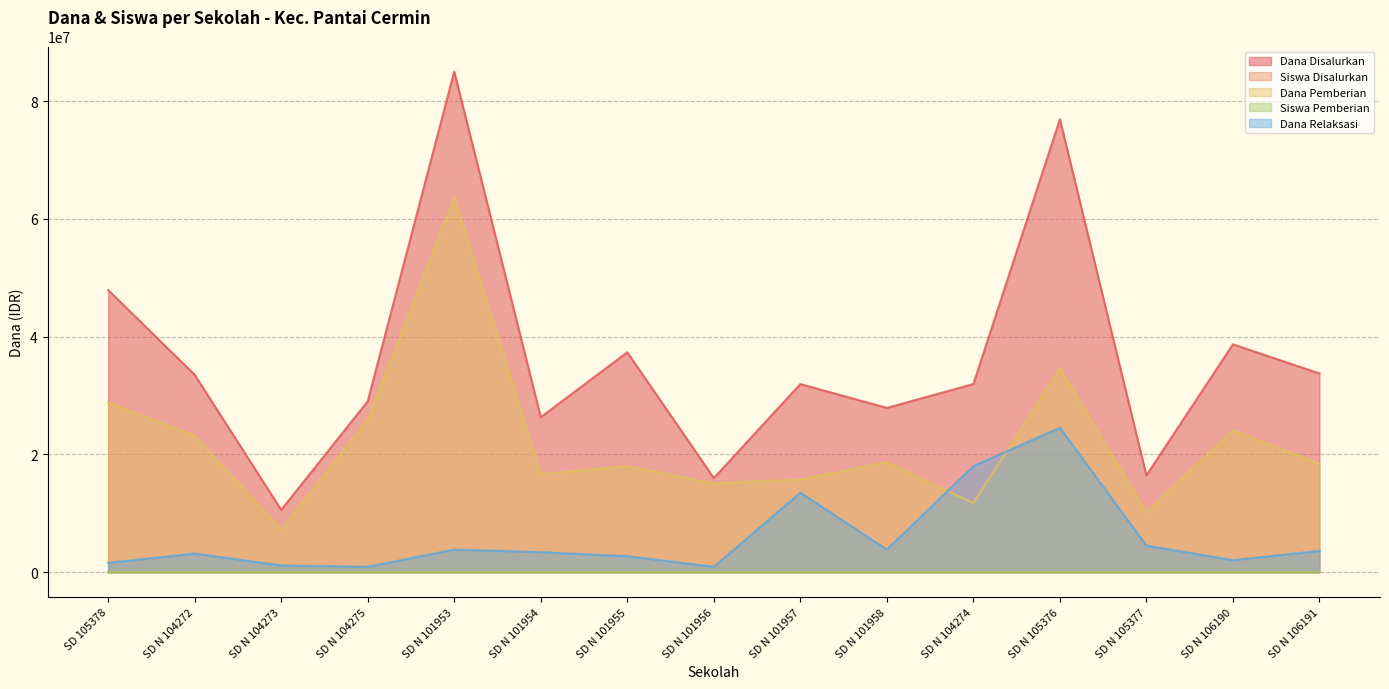

What are all the series names shown in the legend?

Dana Disalurkan, Siswa Disalurkan, Dana Pemberian, Siswa Pemberian, Dana Relaksasi